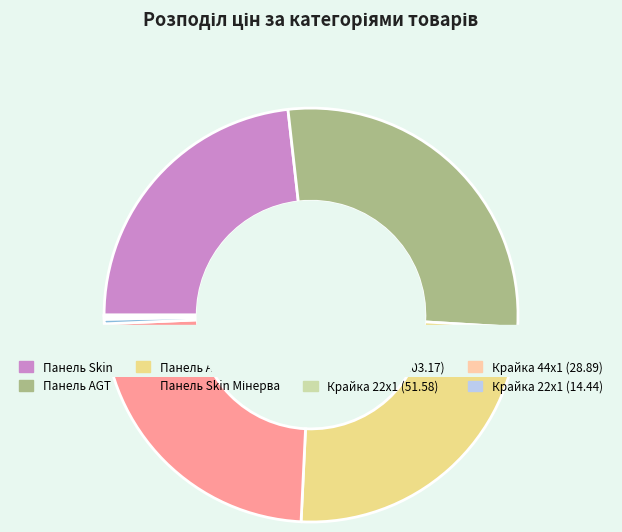

Is Панель Alvic the majority of the pie?

No